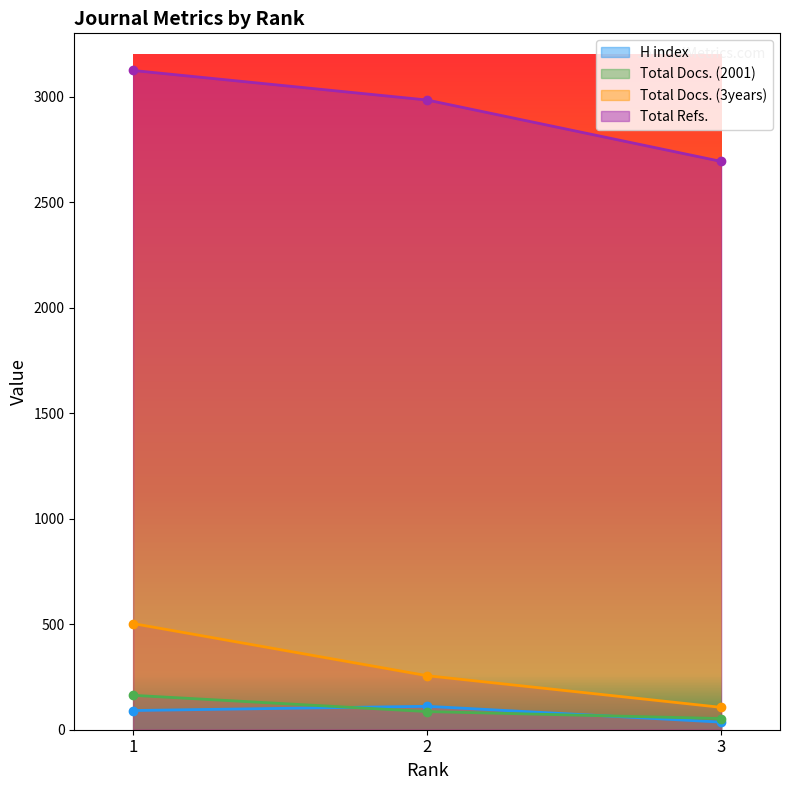

Which series changed the most between 1 and 3?

Total Refs.